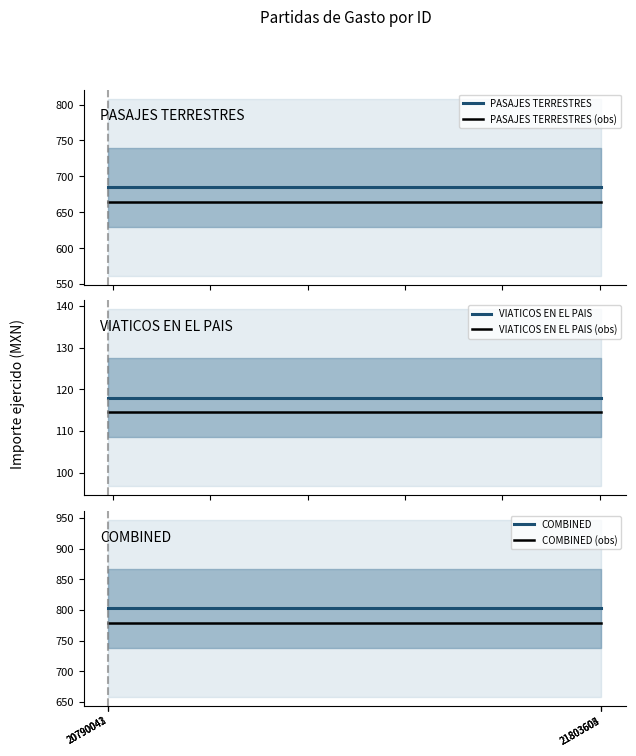

What is the highest value of the PASAJES TERRESTRES (obs) series?

664.4